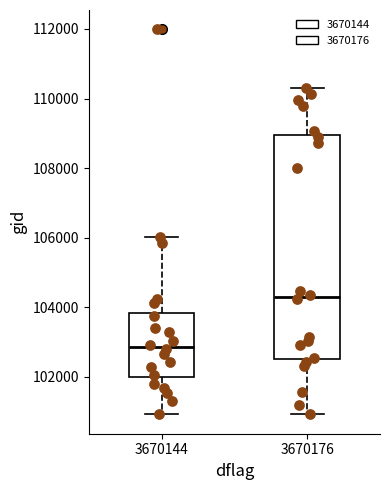

Reading left to right, transcribe this box plot: for each box, give where its median line is, the range the box spans, and where its two whiskers end, as read against the y-axis. The values are not printed on the chart, so give them approximately, as read against the axis.

3670144: median 102800, box 102000 to 103800, whiskers 101000 to 106000
3670176: median 104200, box 102600 to 109000, whiskers 101000 to 110200